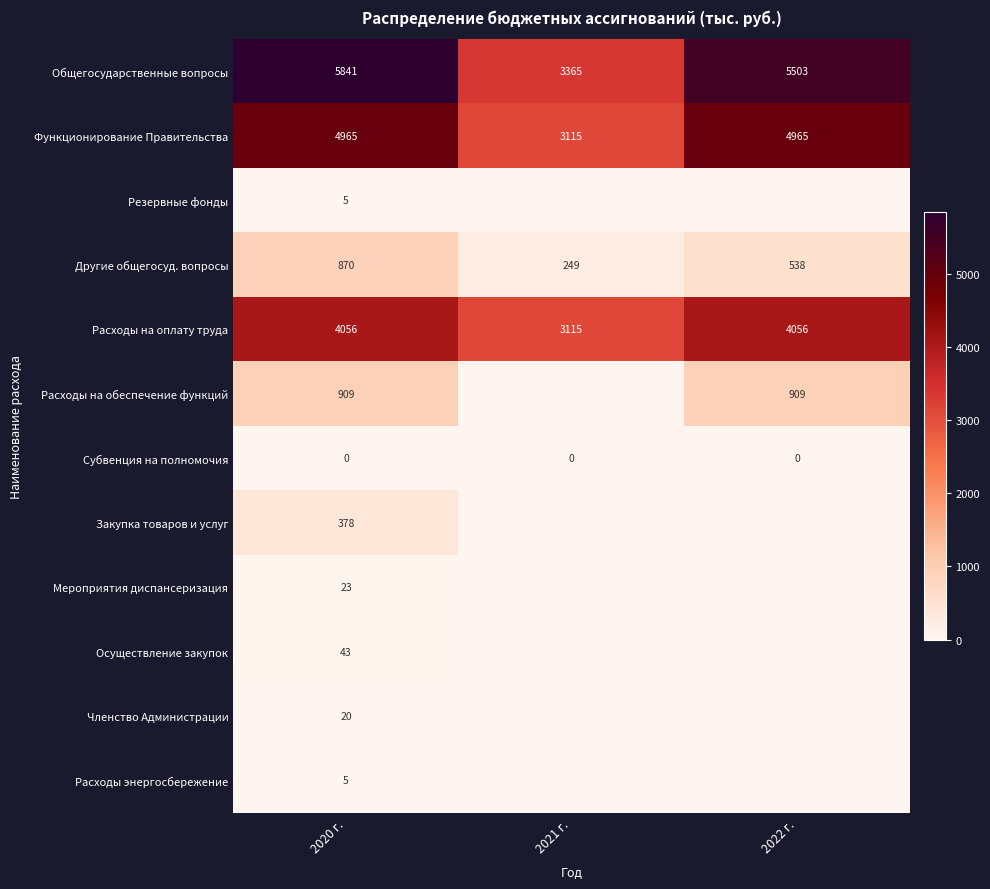

What is the spread (max minus min) of values at 2022 г.?

5503.4